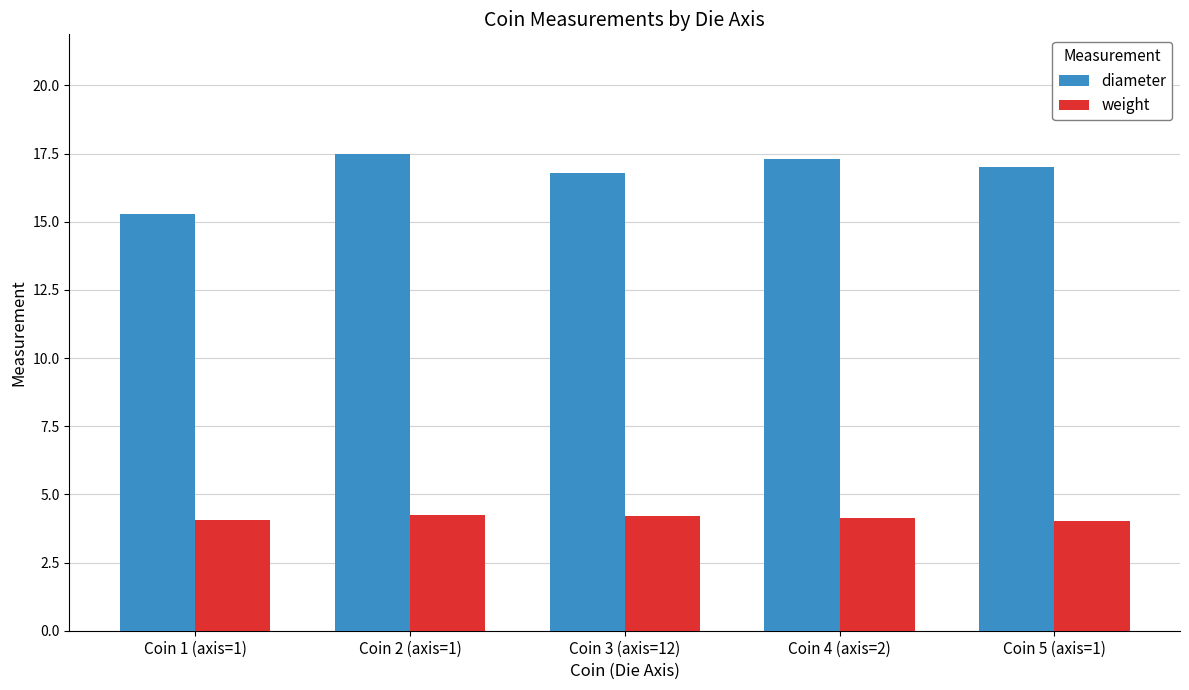

The diameter series shows 17.3 at Coin 4 (axis=2). True or false?

True